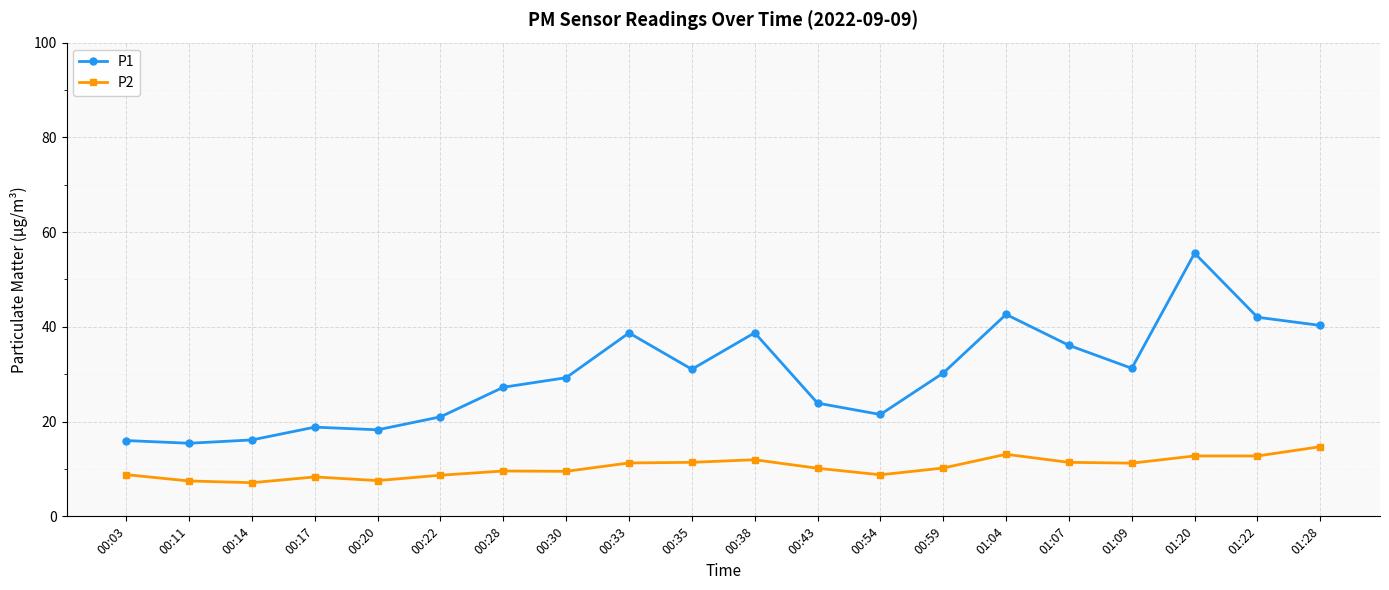

The value of P2 at 01:07 is 16.7. True or false?

False